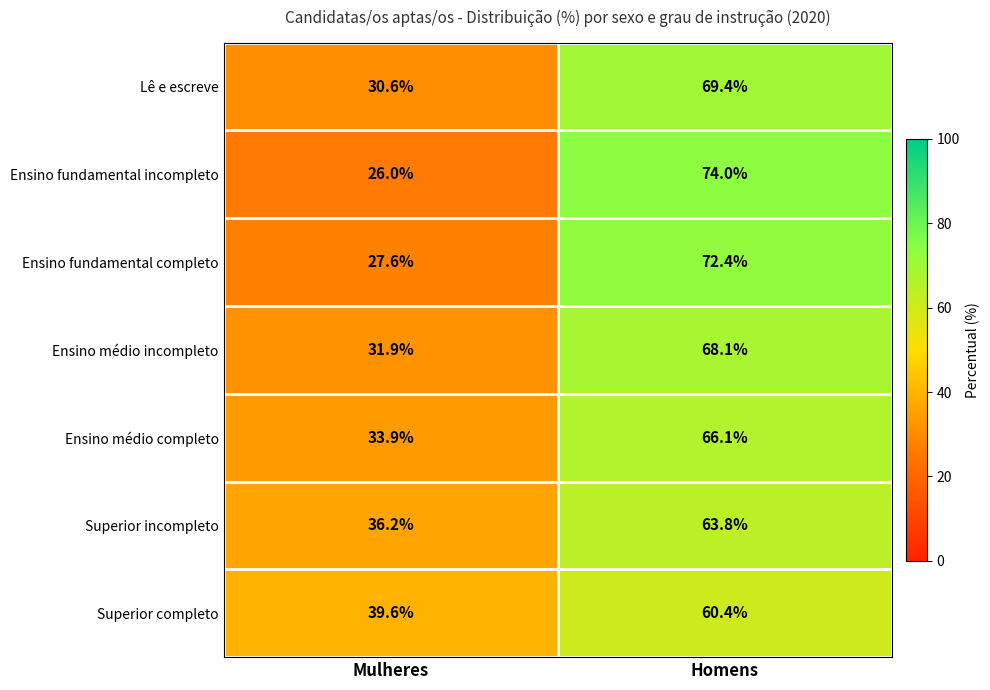

True or false: Superior incompleto has a value of 37.6 at Homens.

False